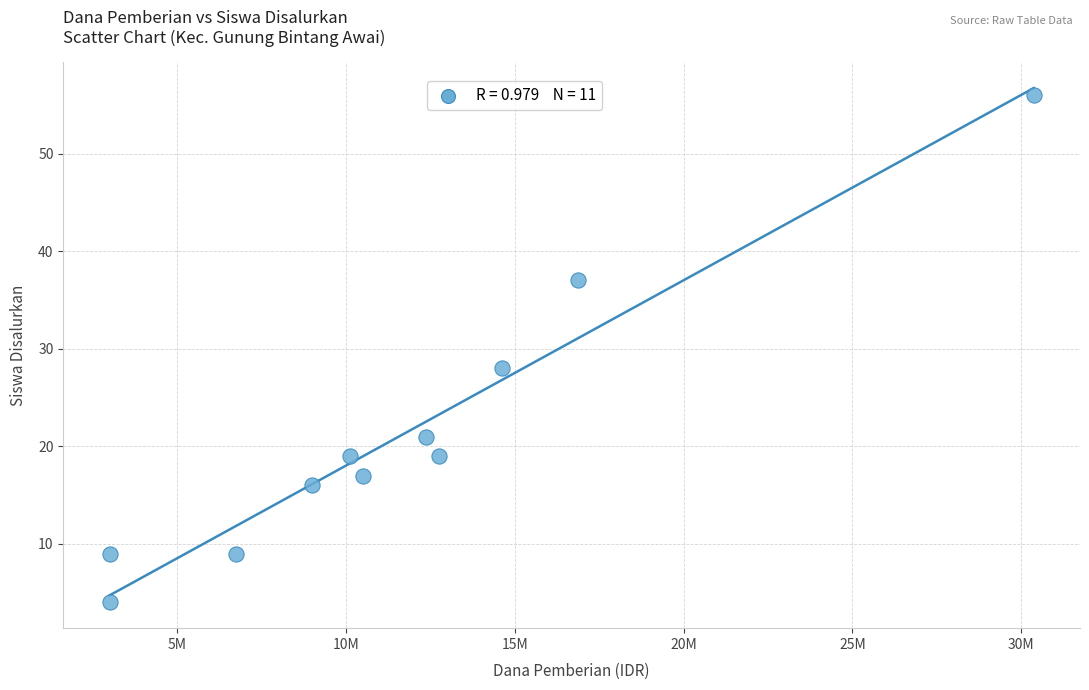

What is the average X value?

11761364